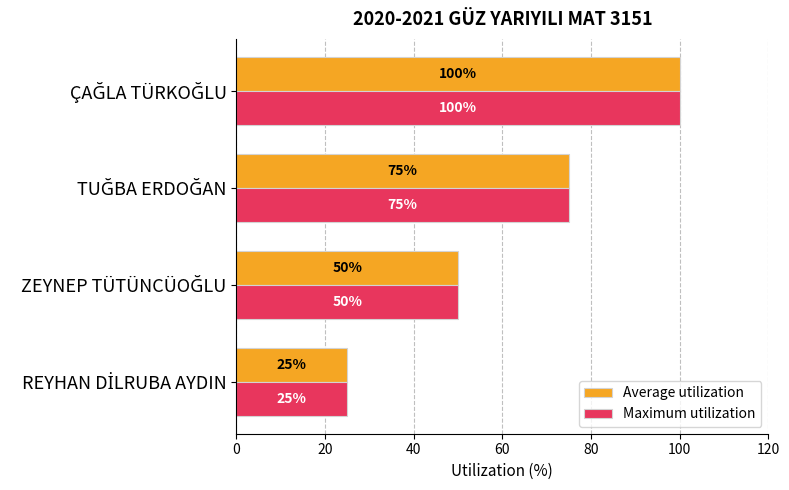

At how many categories does at least one series exceed 30?

3